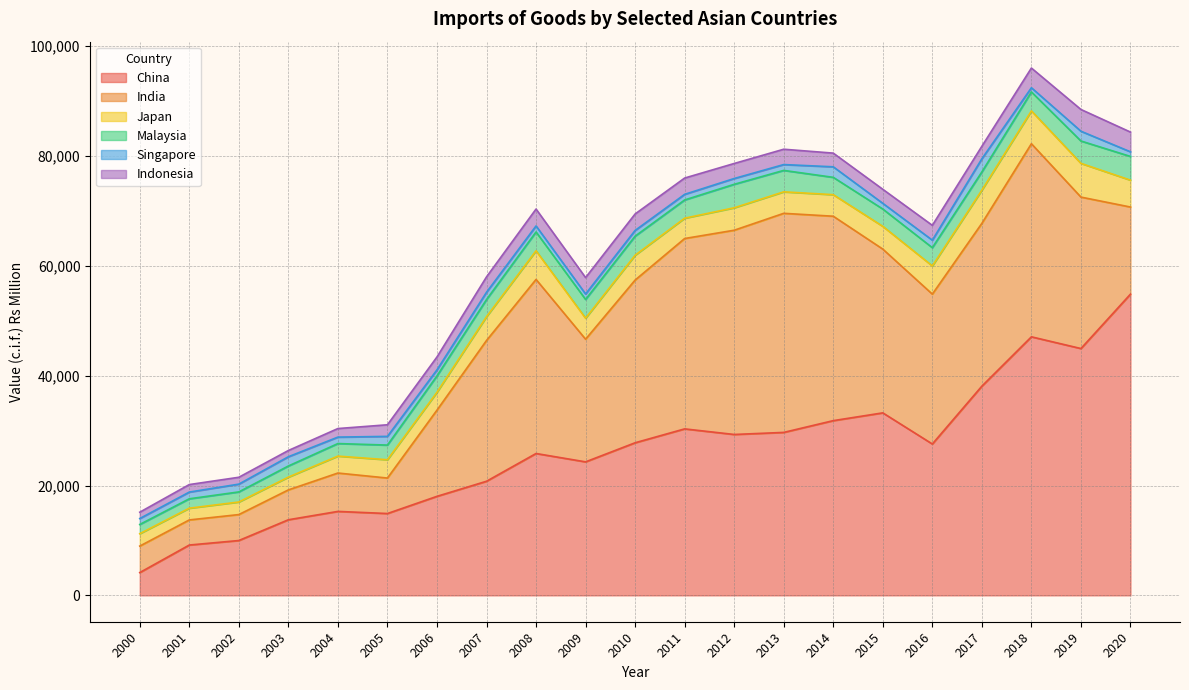

Which series has the largest total across all categories?

China